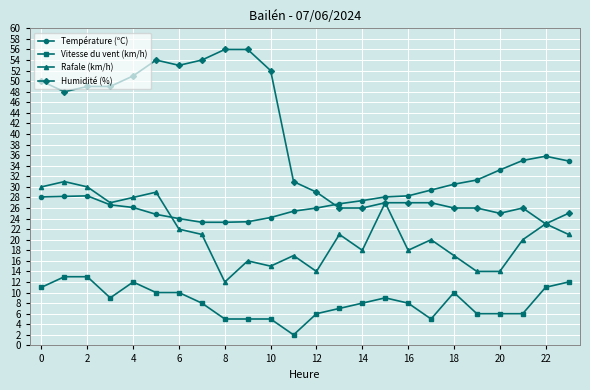

What are all the series names shown in the legend?

Température (ºC), Vitesse du vent (km/h), Rafale (km/h), Humidité (%)